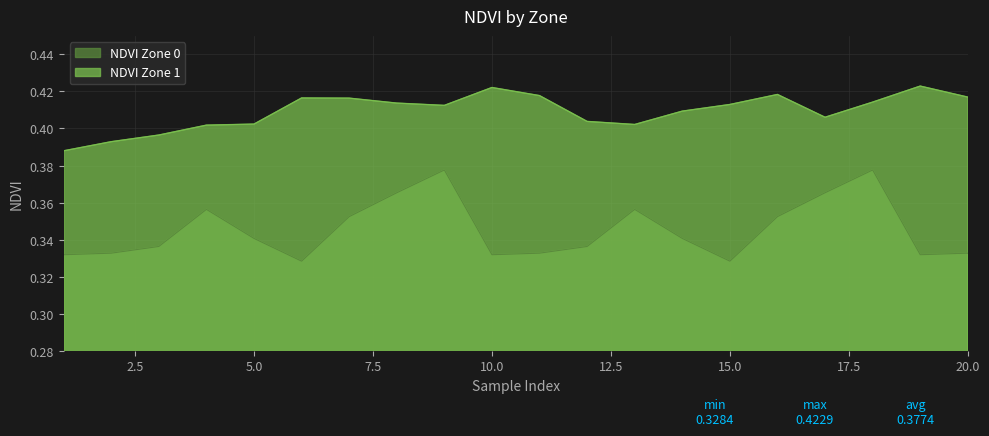

The value of NDVI Zone 1 at 11 is 0.6. True or false?

False